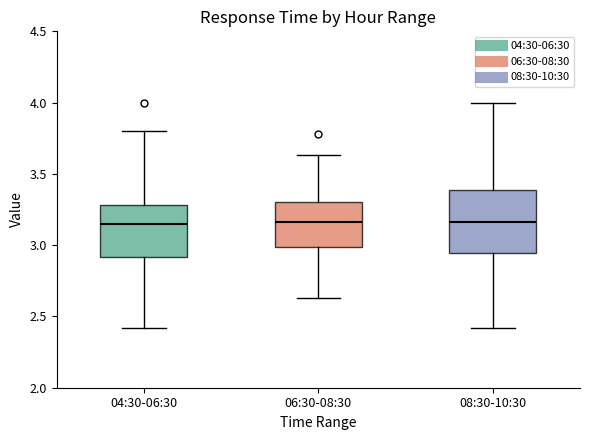

Reading left to right, read every box against the y-axis: the position of its median line, the range the box covers, and the ends of its whiskers. The values are not printed on the chart, so give them approximately, as read against the axis.

04:30-06:30: median 3.15, box 2.90 to 3.30, whiskers 2.40 to 3.80
06:30-08:30: median 3.15, box 3.00 to 3.30, whiskers 2.65 to 3.65
08:30-10:30: median 3.15, box 2.95 to 3.40, whiskers 2.40 to 4.00